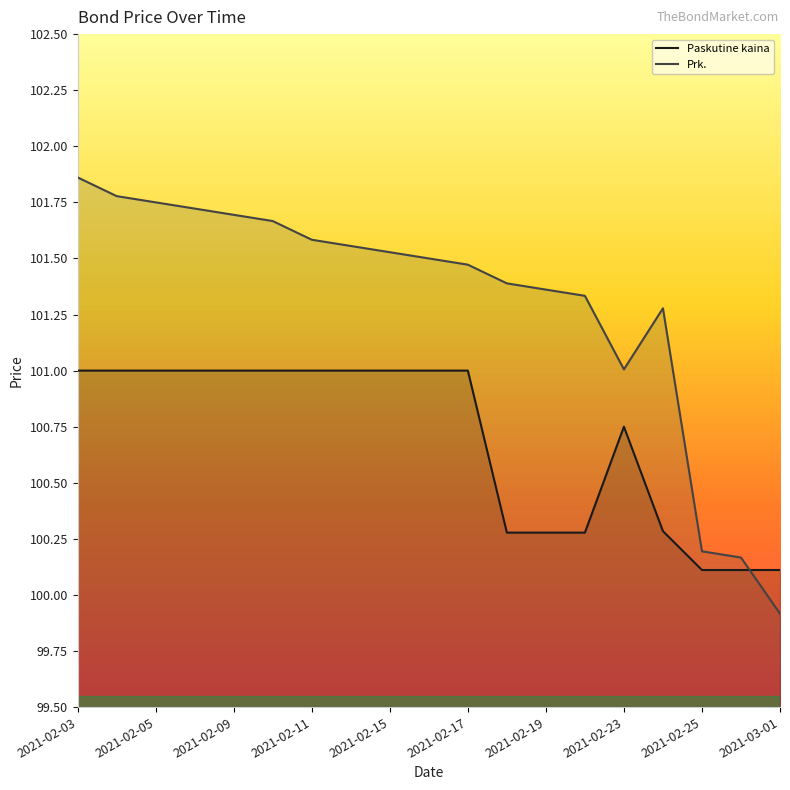

How many lines are shown in the chart?

2